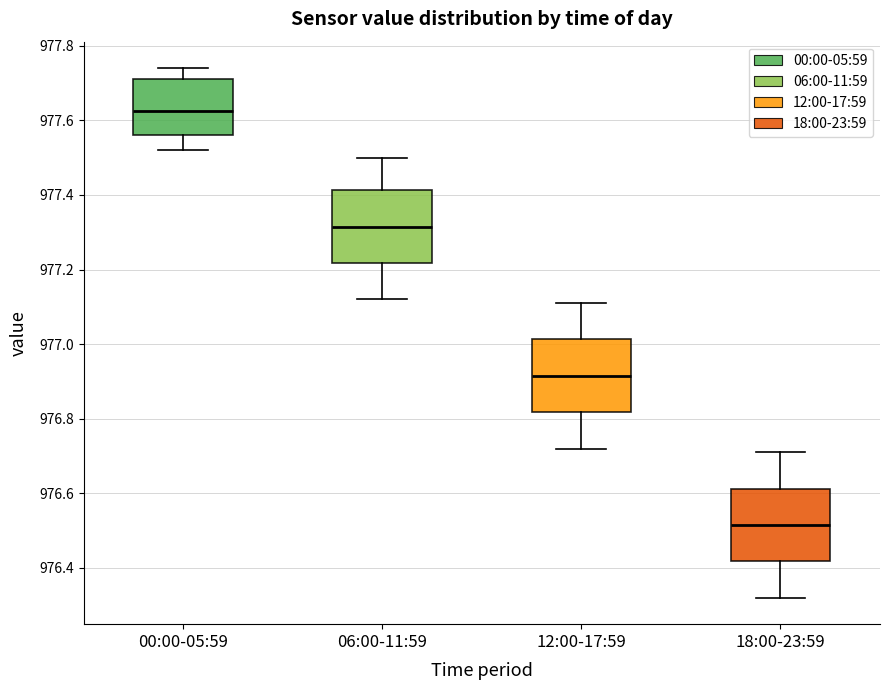

Reading left to right, transcribe this box plot: for each box, give where its median line is, the range the box spans, and where its two whiskers end, as read against the y-axis. The values are not printed on the chart, so give them approximately, as read against the axis.

00:00-05:59: median 977.62, box 977.56 to 977.72, whiskers 977.52 to 977.74
06:00-11:59: median 977.32, box 977.22 to 977.42, whiskers 977.12 to 977.50
12:00-17:59: median 976.92, box 976.82 to 977.02, whiskers 976.72 to 977.12
18:00-23:59: median 976.52, box 976.42 to 976.62, whiskers 976.32 to 976.72